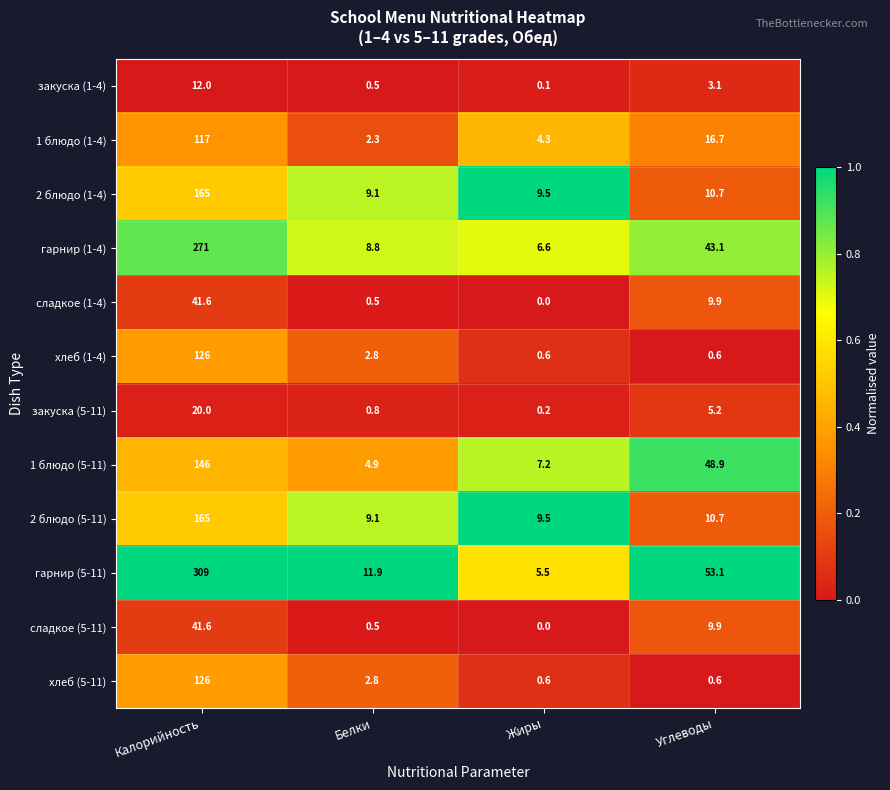

What is the highest value of the 2 блюдо (5-11) series?

165.0